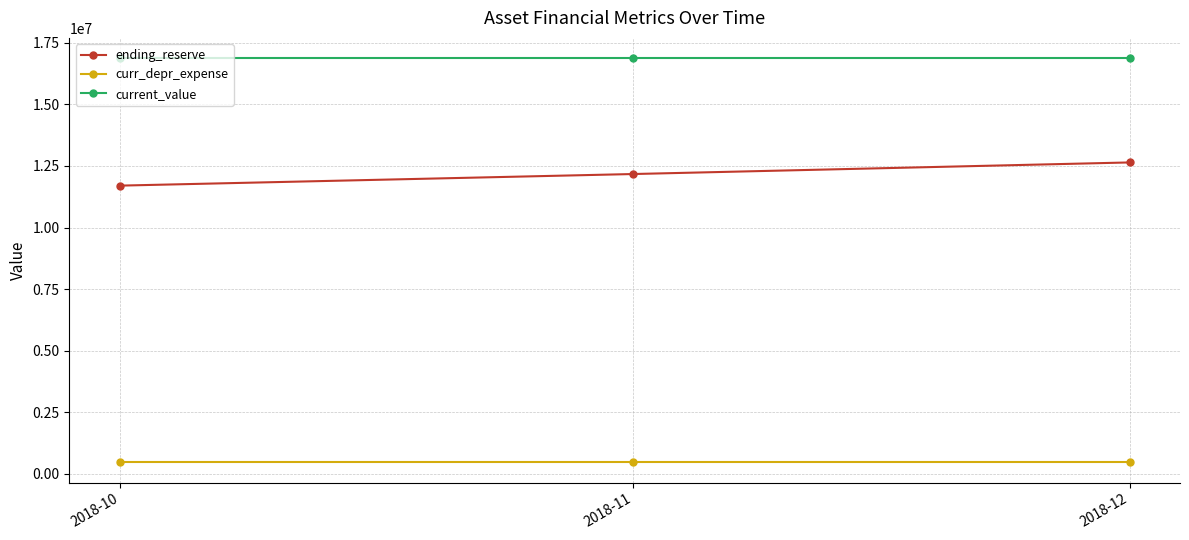

Count the number of categories in the chart.

3